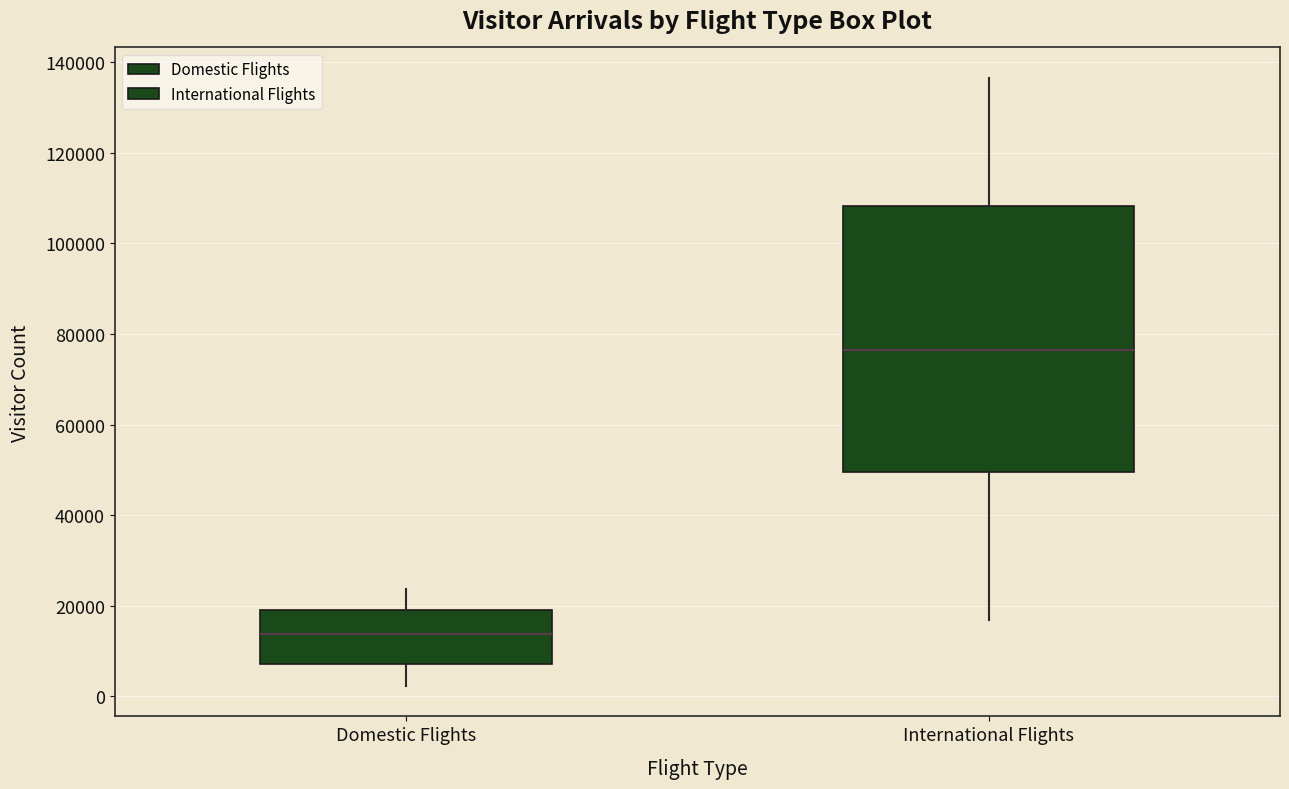

Reading left to right, transcribe this box plot: for each box, give where its median line is, the range the box spans, and where its two whiskers end, as read against the y-axis. The values are not printed on the chart, so give them approximately, as read against the axis.

Domestic Flights: median 14000, box 8000 to 20000, whiskers 2000 to 24000
International Flights: median 76000, box 50000 to 108000, whiskers 16000 to 136000